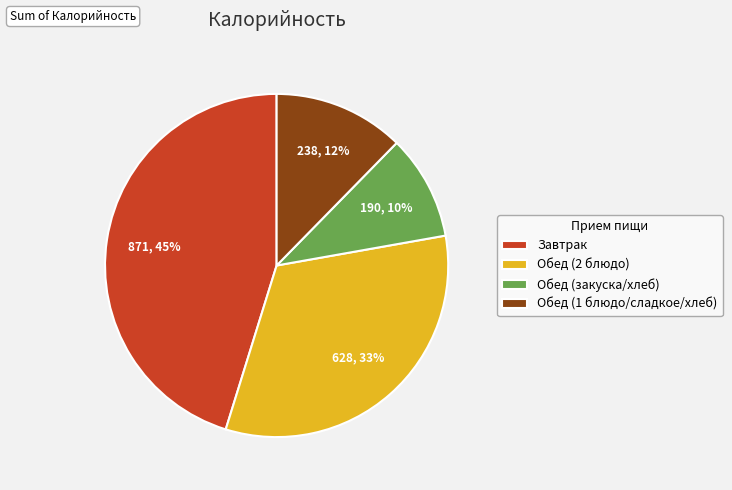

To the nearest percent, what is the combined percentage of Обед (2 блюдо) and Завтрак?

78%